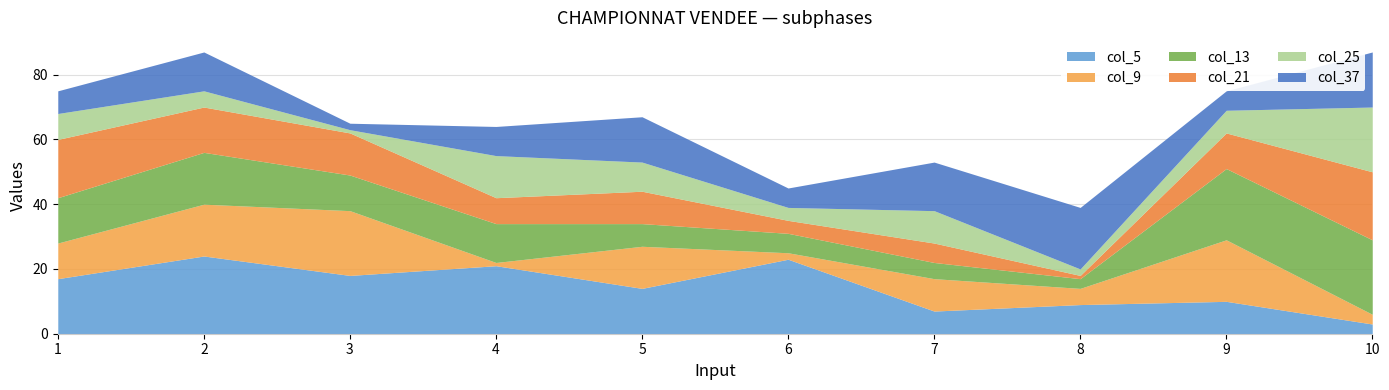

Reading left to right, transcribe all the data shown in this chart.

col_5: 17	24	18	21	14	23	7	9	10	3
col_9: 11	16	20	1	13	2	10	5	19	3
col_13: 14	16	11	12	7	6	5	3	22	23
col_21: 18	14	13	8	10	4	6	1	11	21
col_25: 8	5	1	13	9	4	10	2	7	20
col_37: 7	12	2	9	14	6	15	19	6	17